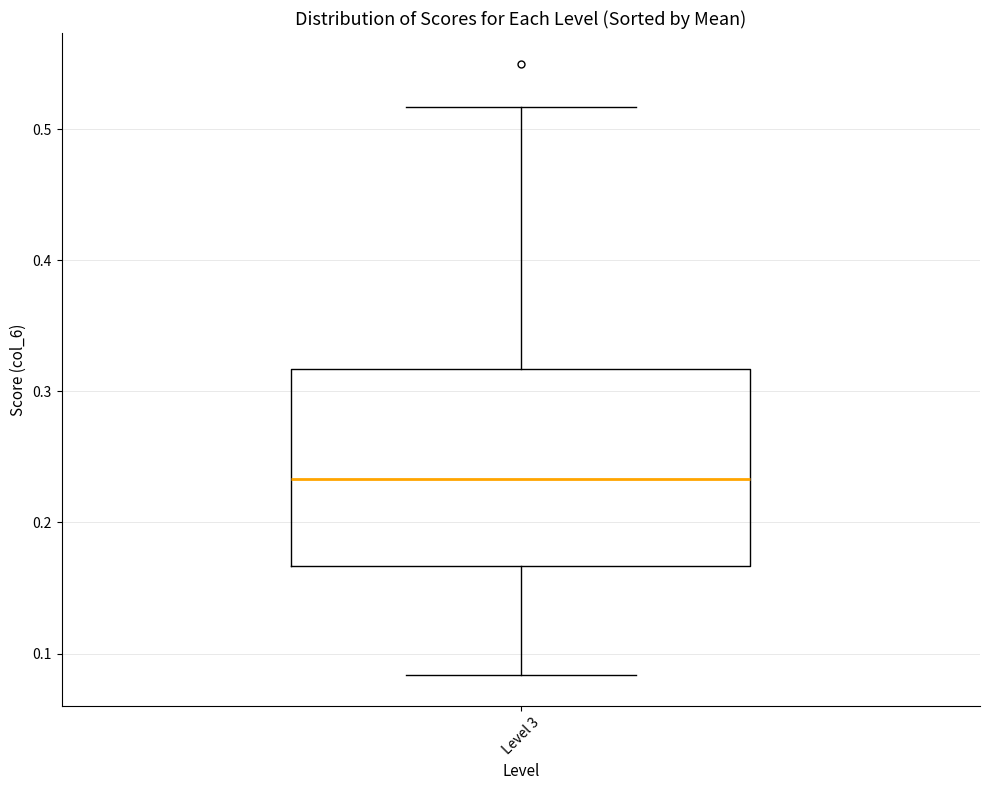

Read this box plot against the y-axis: the position of the median line, the range covered by the box, and the ends of both whiskers. The values are not printed on the chart, so give them approximately, as read against the axis.

median 0.23, box 0.17 to 0.32, whiskers 0.08 to 0.52